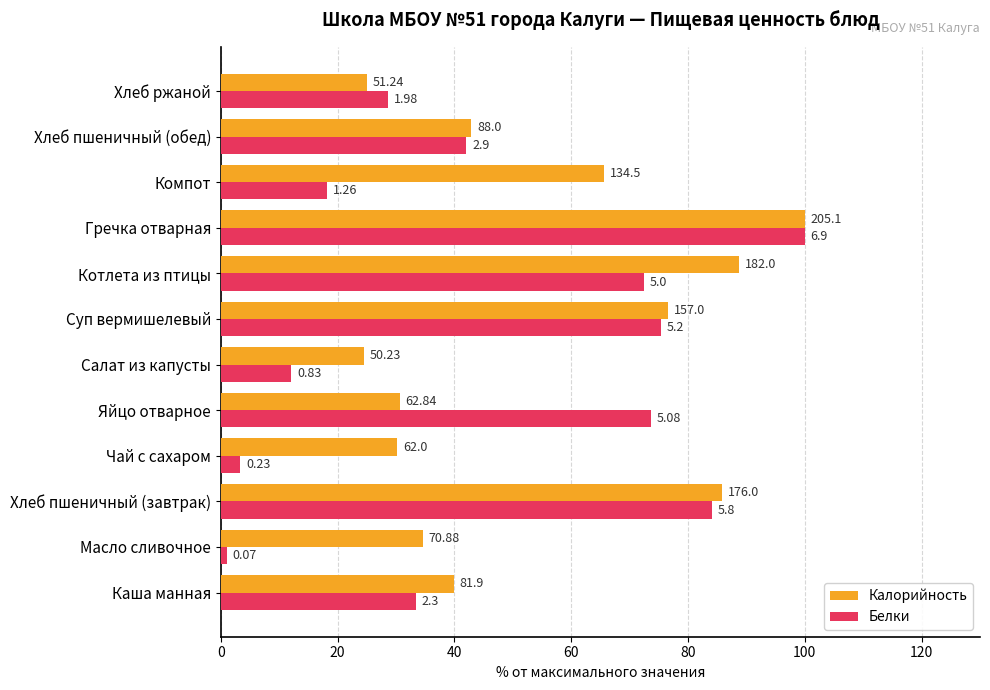

Which series has the largest total across all categories?

Калорийность